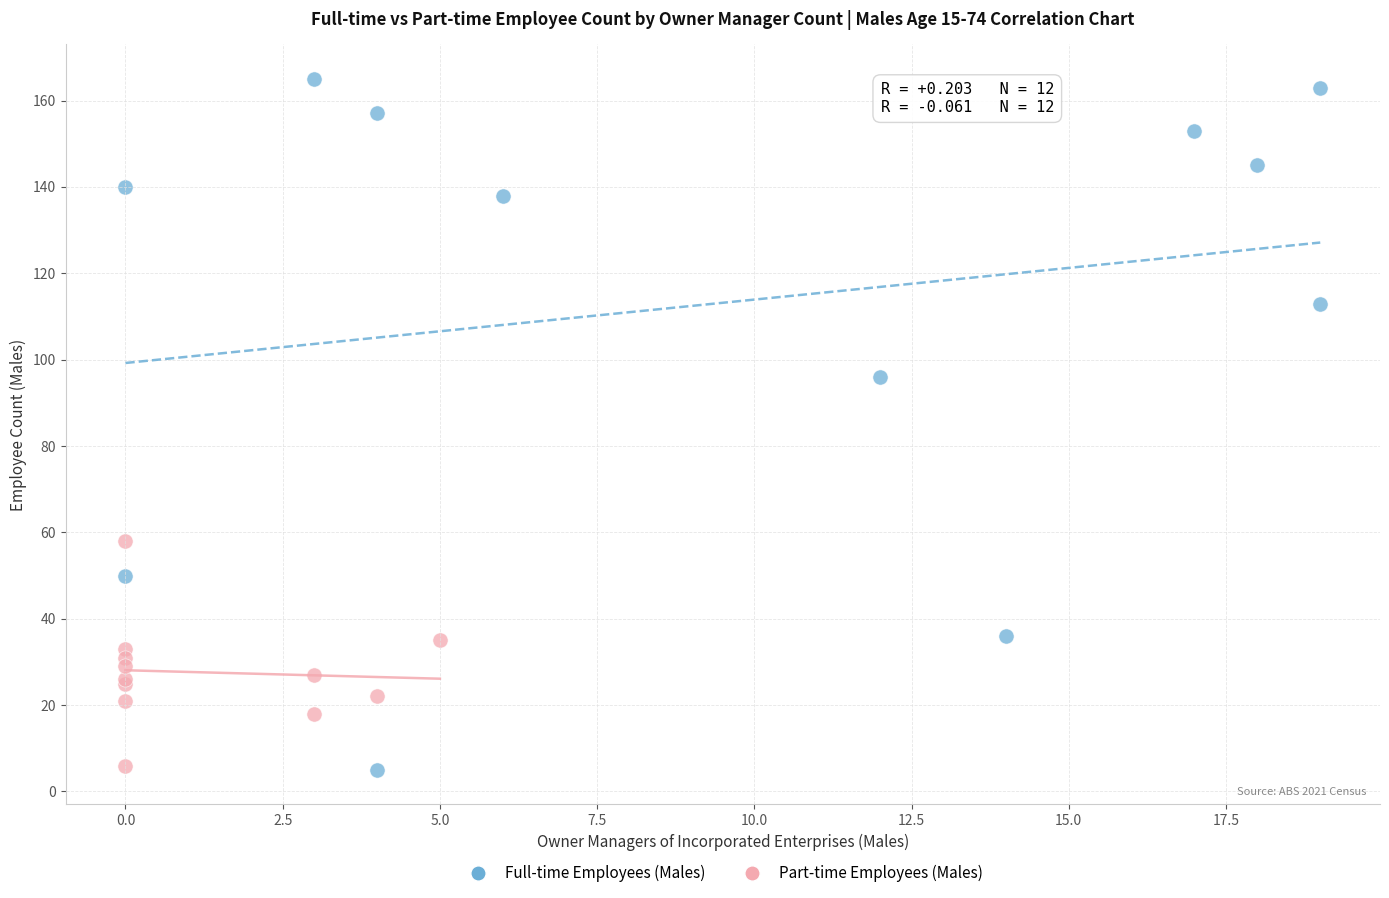

Which series reaches the maximum Y coordinate?

Full-time Employees (Males)